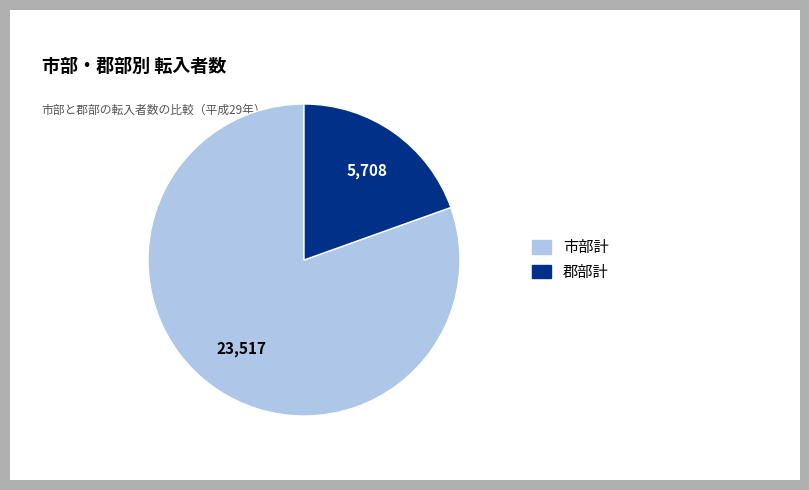

What is the smallest slice in the pie chart?

郡部計